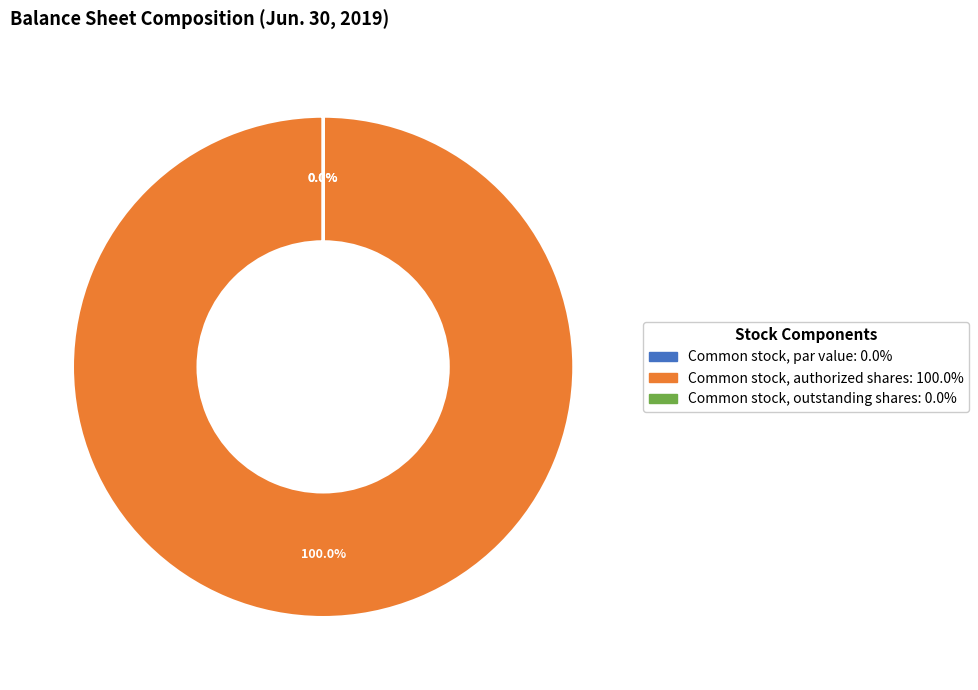

Is it true that Common stock, par value is 0% of the pie?

True